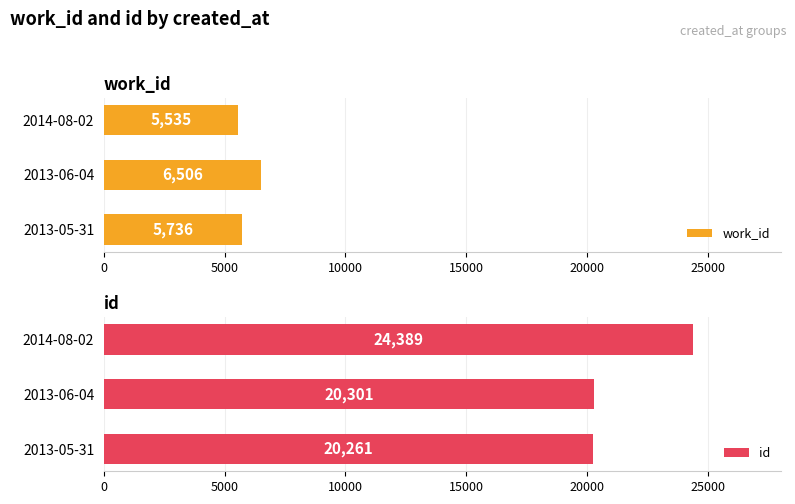

What is the difference between the maximum and second lowest values in the id series?

4088